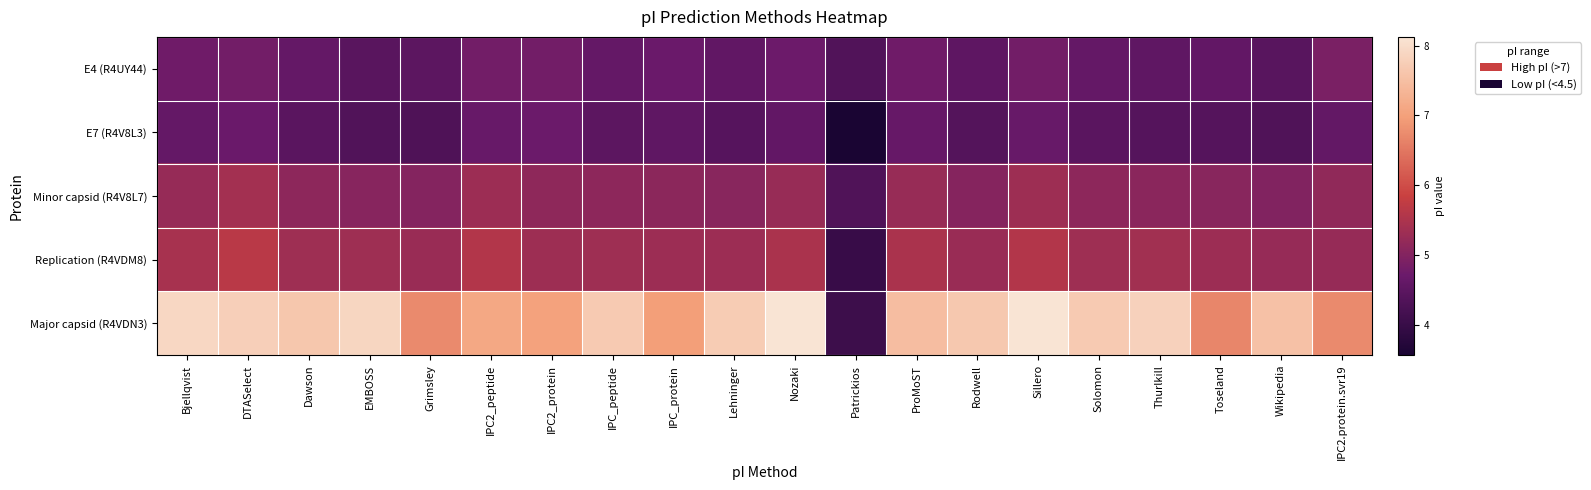

At Bjellqvist, list the series in order from largest to smallest.

Major capsid (R4VDN3), Replication (R4VDM8), Minor capsid (R4V8L7), E4 (R4UY44), E7 (R4V8L3)